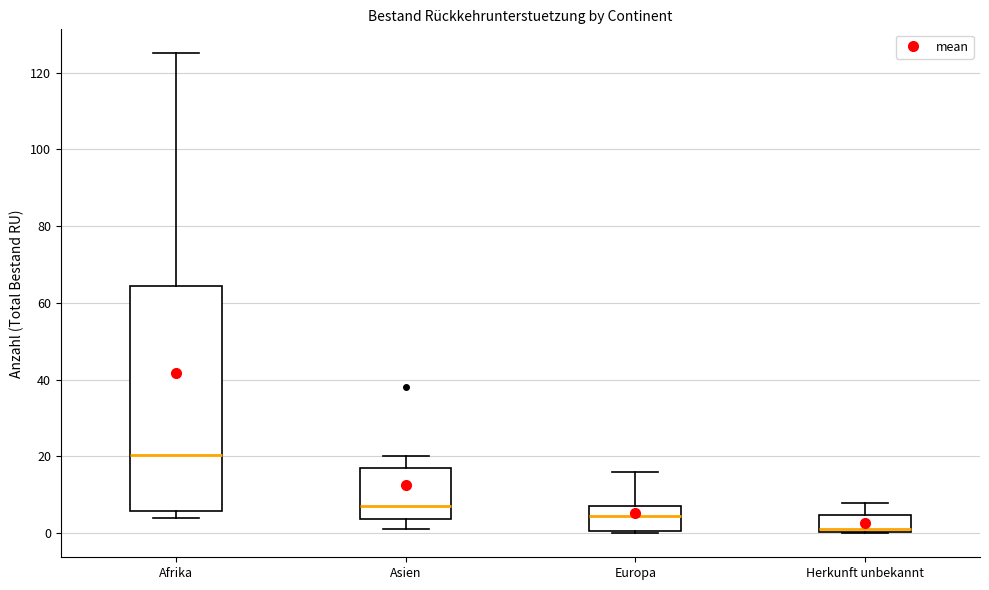

Where does the median line of the box for Afrika sit on the y-axis? The values are not printed on the chart, so give them approximately, as read against the axis.

20